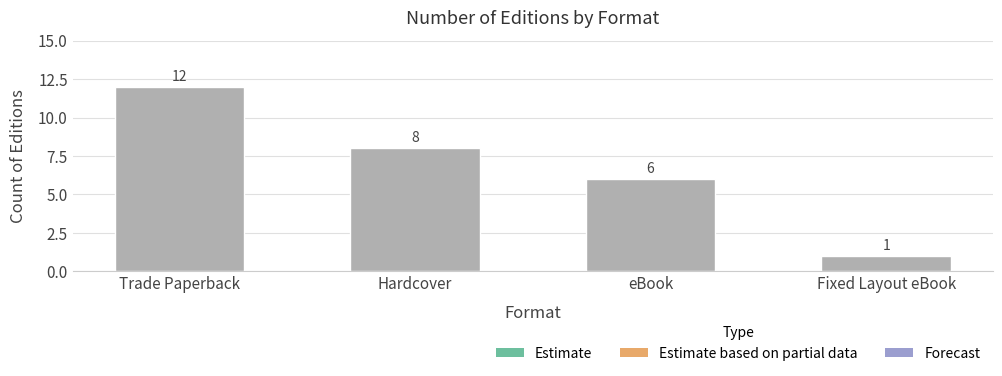

Rank the categories by value from highest to lowest.

Trade Paperback, Hardcover, eBook, Fixed Layout eBook